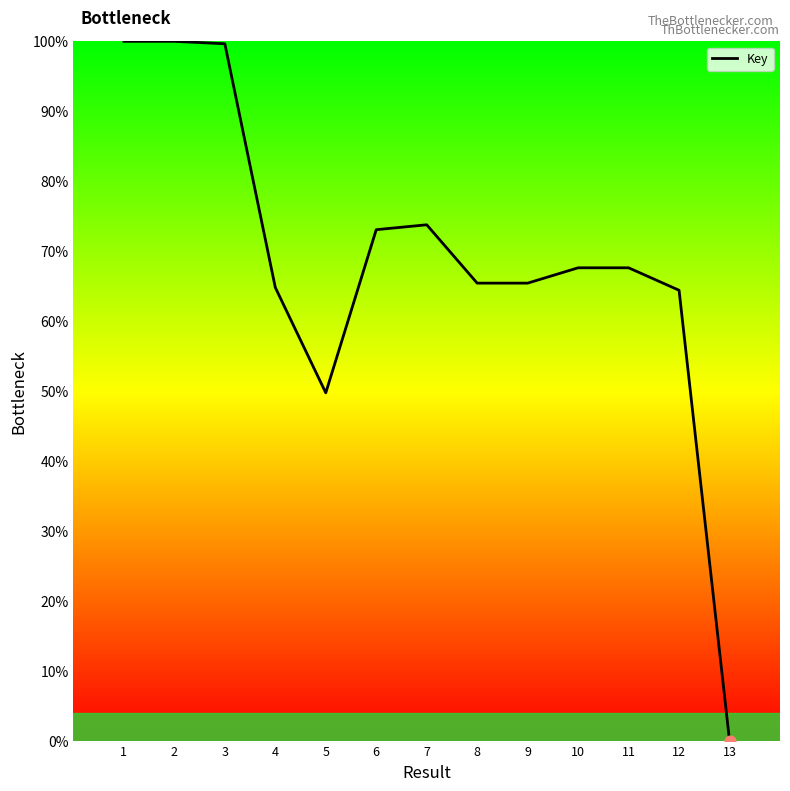

Which has a higher value, 1 or 4?

1